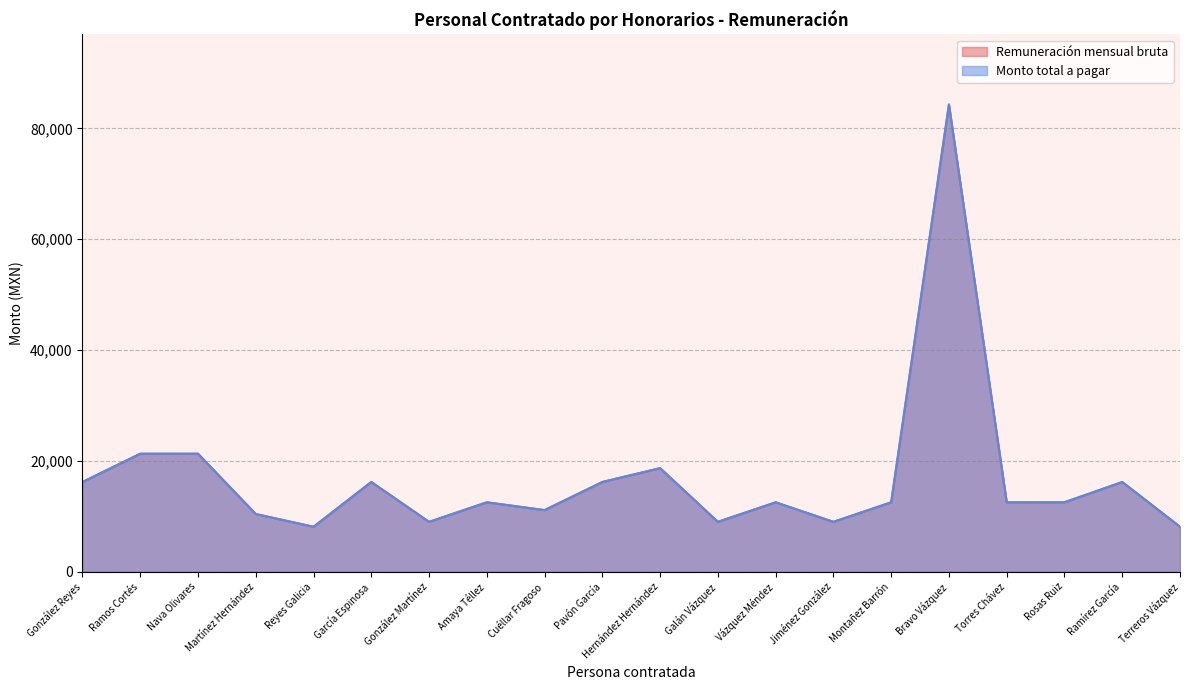

Rank the series at Torres Chávez from highest to lowest value.

Remuneración mensual bruta, Monto total a pagar